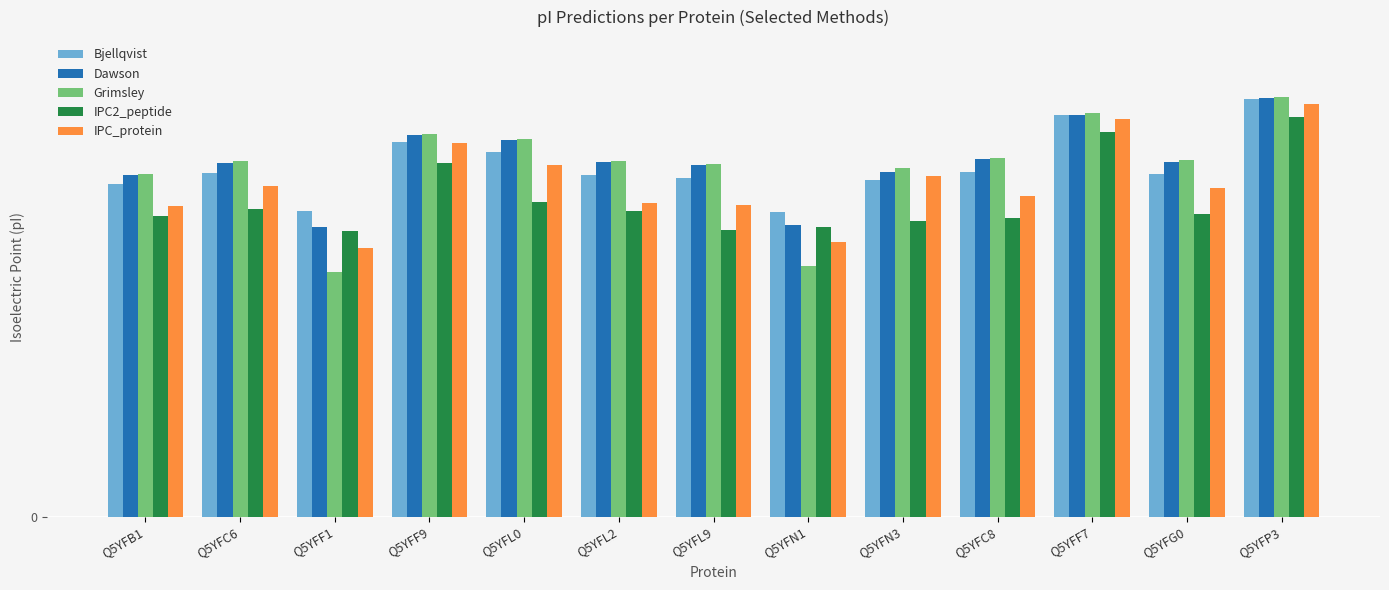

At which category is the sum across all series the highest?

Q5YFP3